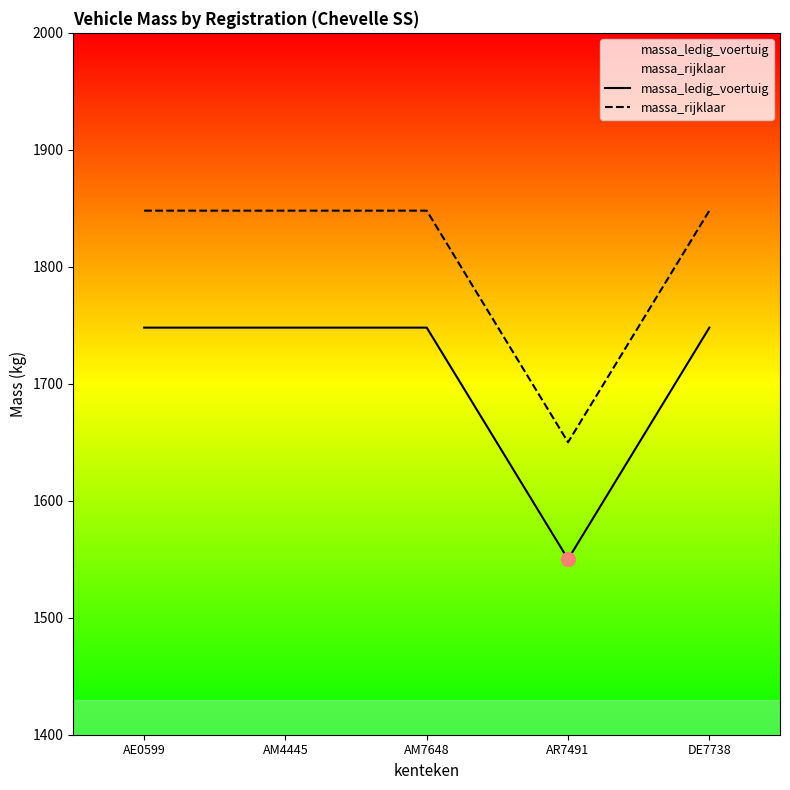

How many lines are shown in the chart?

2